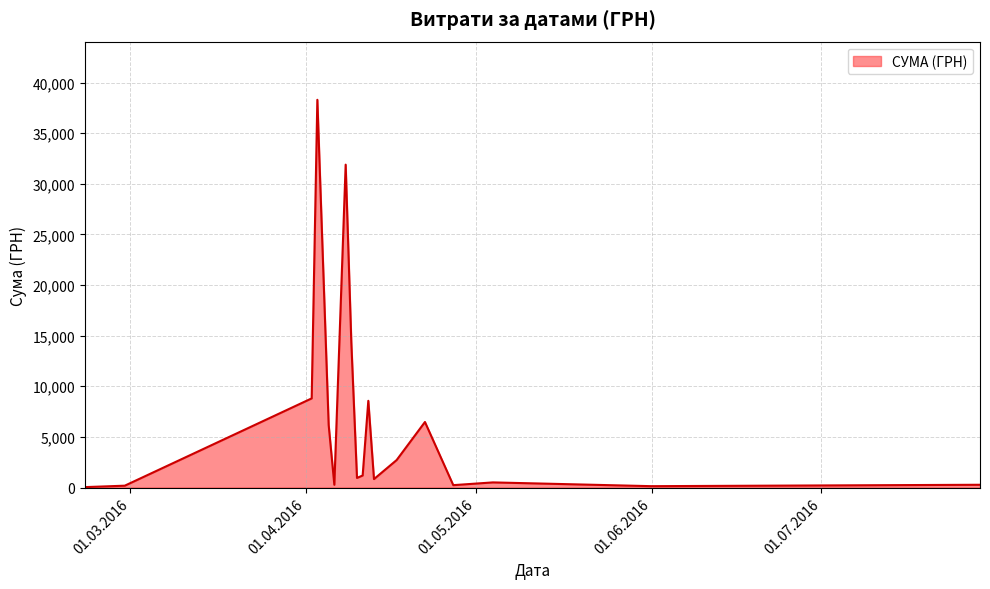

What is the difference between the maximum and minimum values?

38264.5